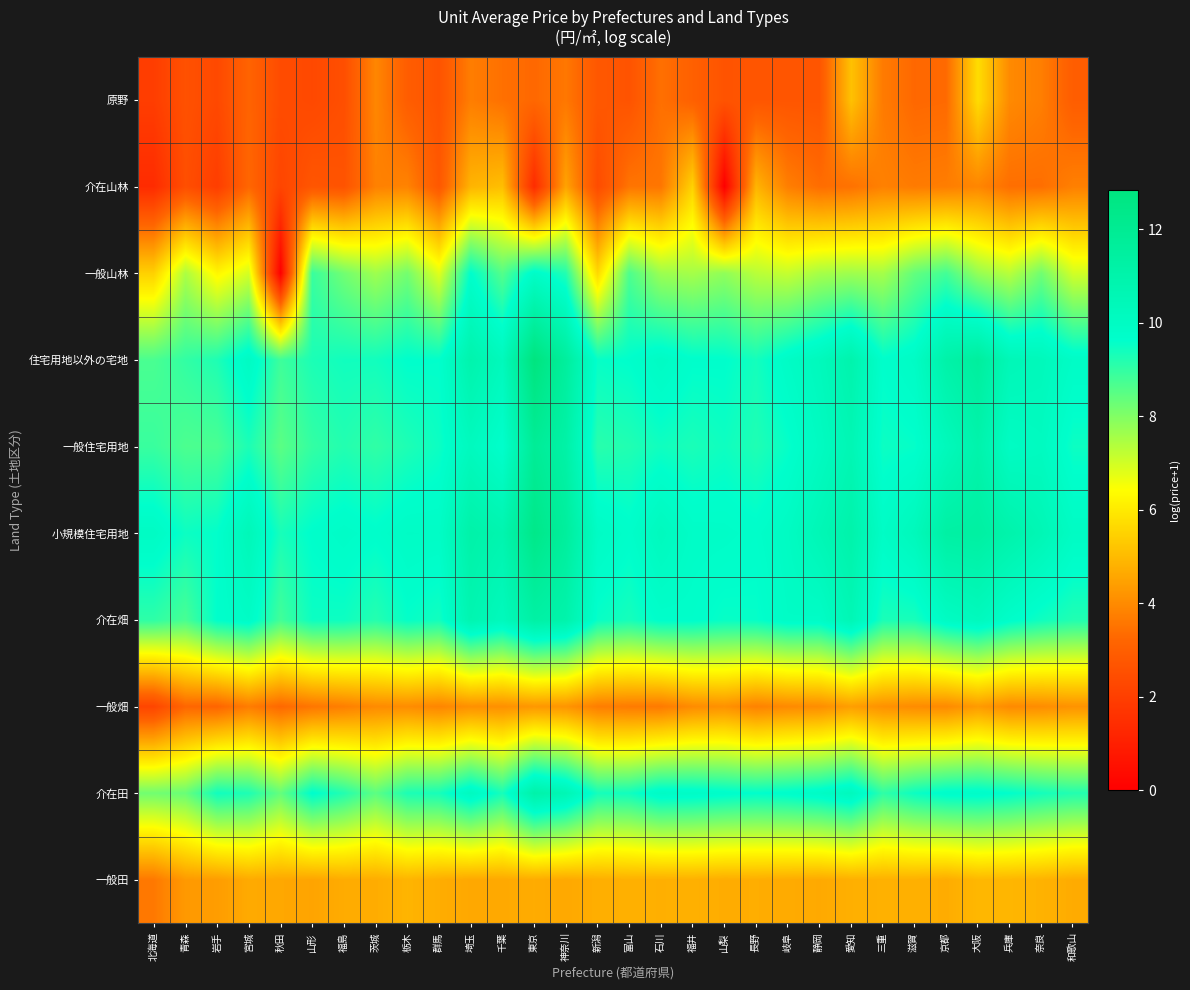

At which category does the chart reach its minimum across all series?

秋田